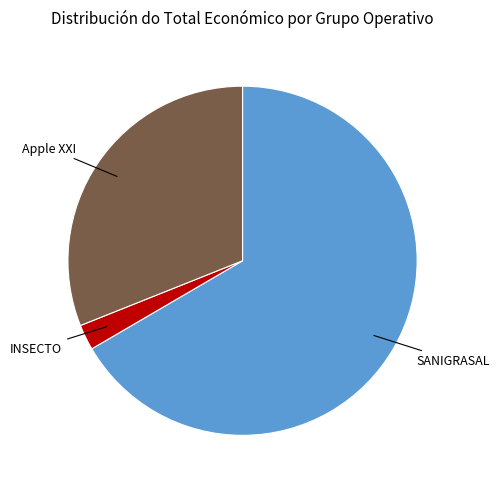

Does any single category account for the majority?

Yes